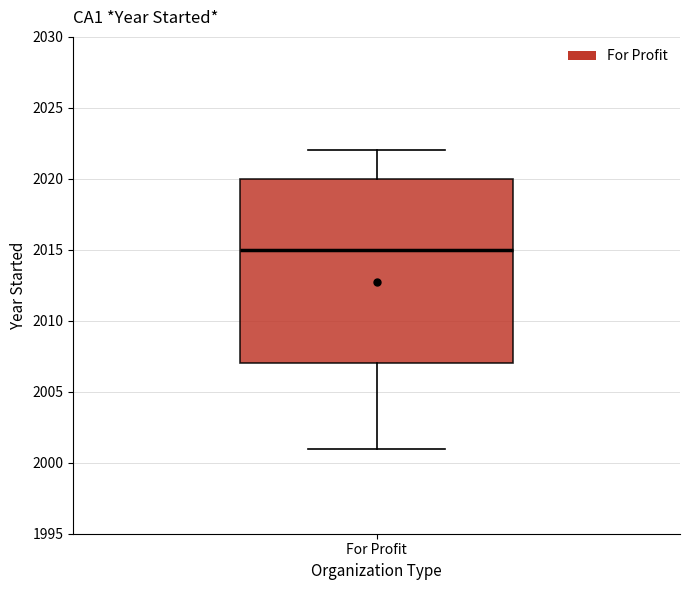

Transcribe this box plot: give where the median line is, the range the box spans, and where the two whiskers end, as read against the y-axis. The values are not printed on the chart, so give them approximately, as read against the axis.

median 2015, box 2007 to 2020, whiskers 2001 to 2022